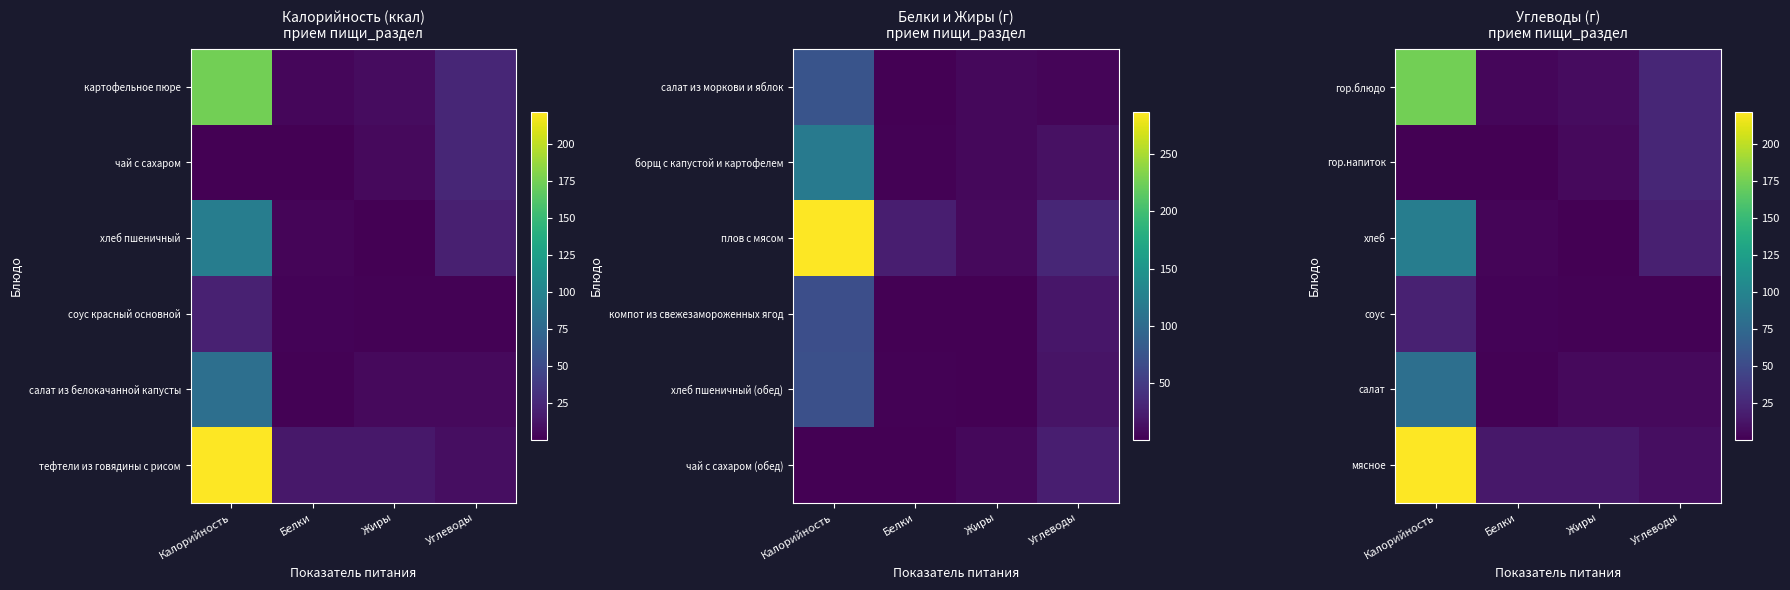

How many series are shown in this chart?

6